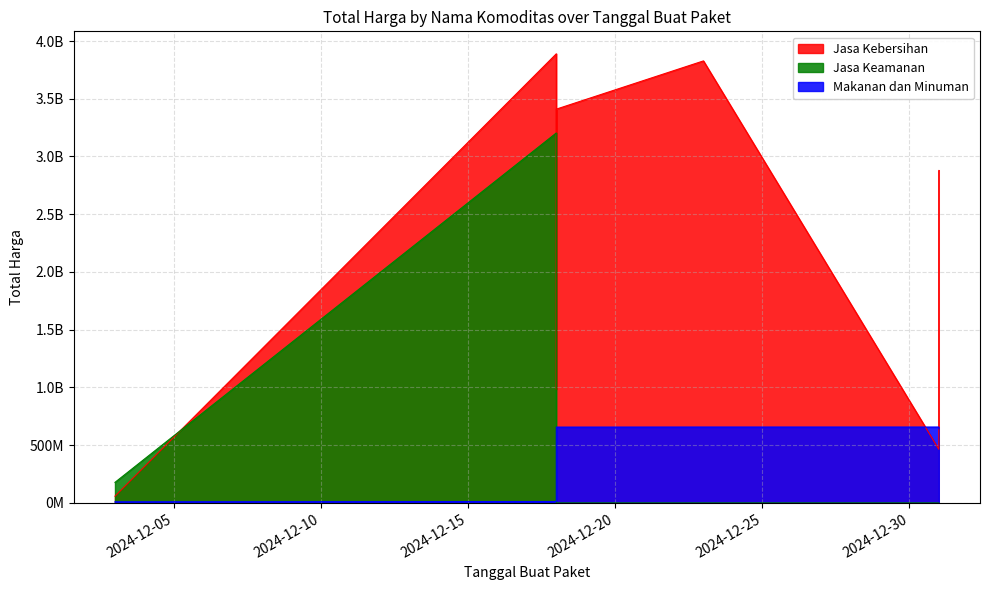

True or false: Jasa Keamanan has a value of 406844373 at 2024-12-18.

False